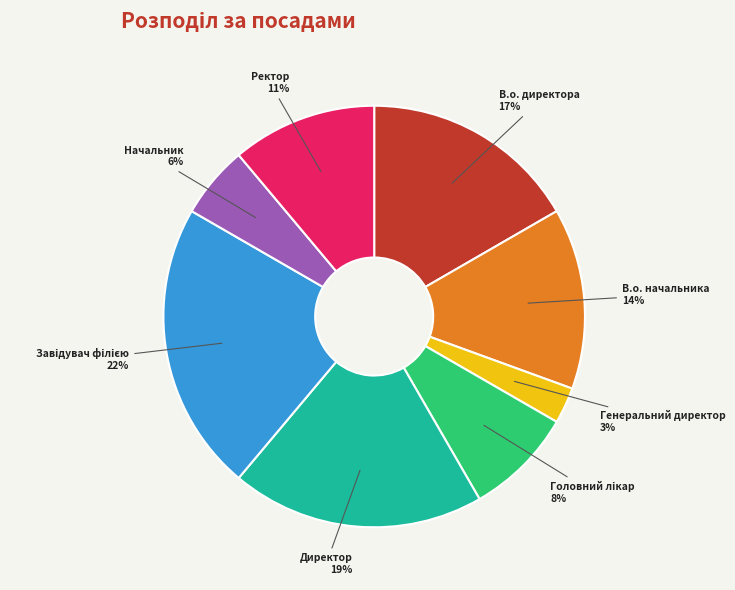

Approximately how many times larger is the value at Генеральний директор compared to Начальник?

0.5